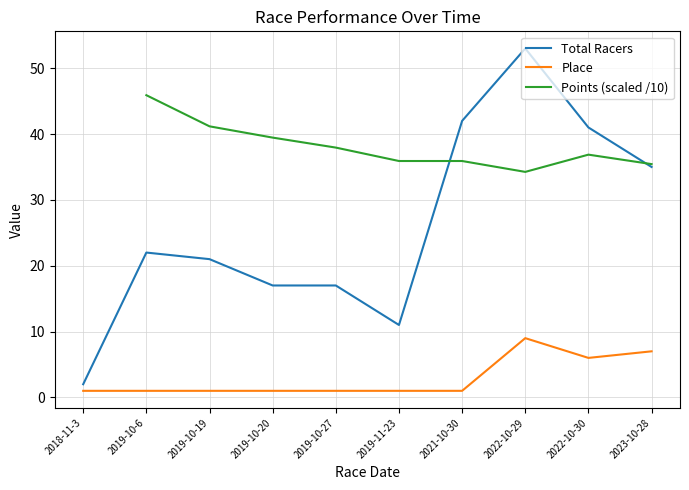

What is the difference between the Total Racers values at 2018-11-3 and 2023-10-28?

33